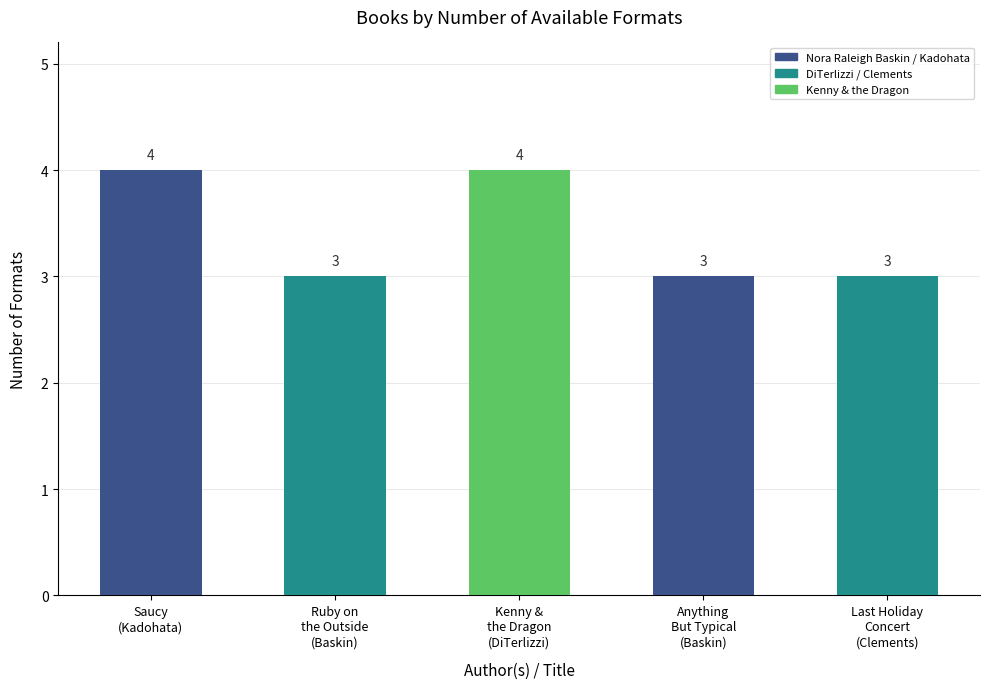

True or false: the data shows 3 at Anything
But Typical
(Baskin).

True